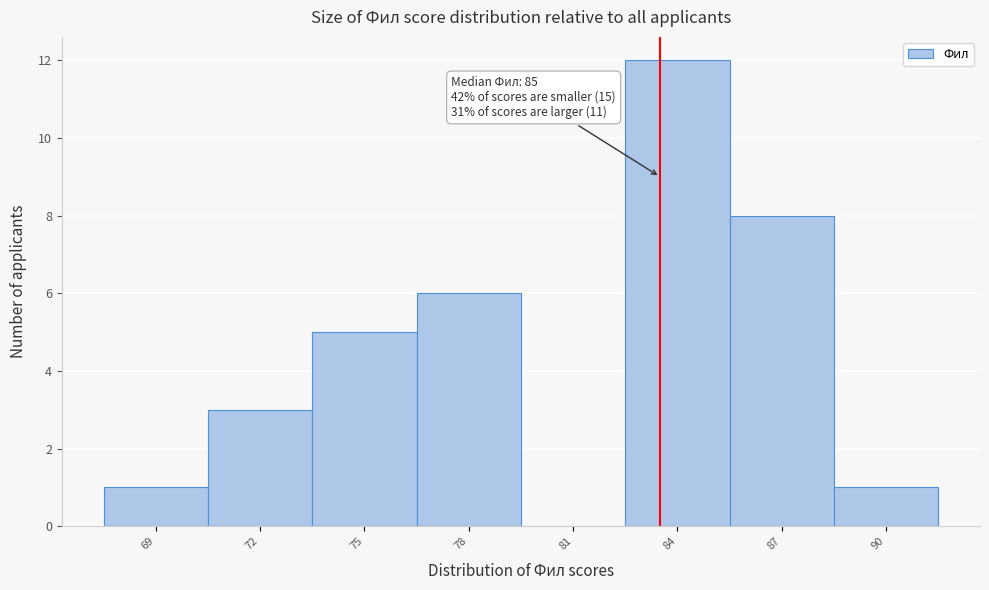

Reading left to right, what are all the values shown in this chart?

69=1	72=3	75=5	78=6	81=0	84=12	87=8	90=1